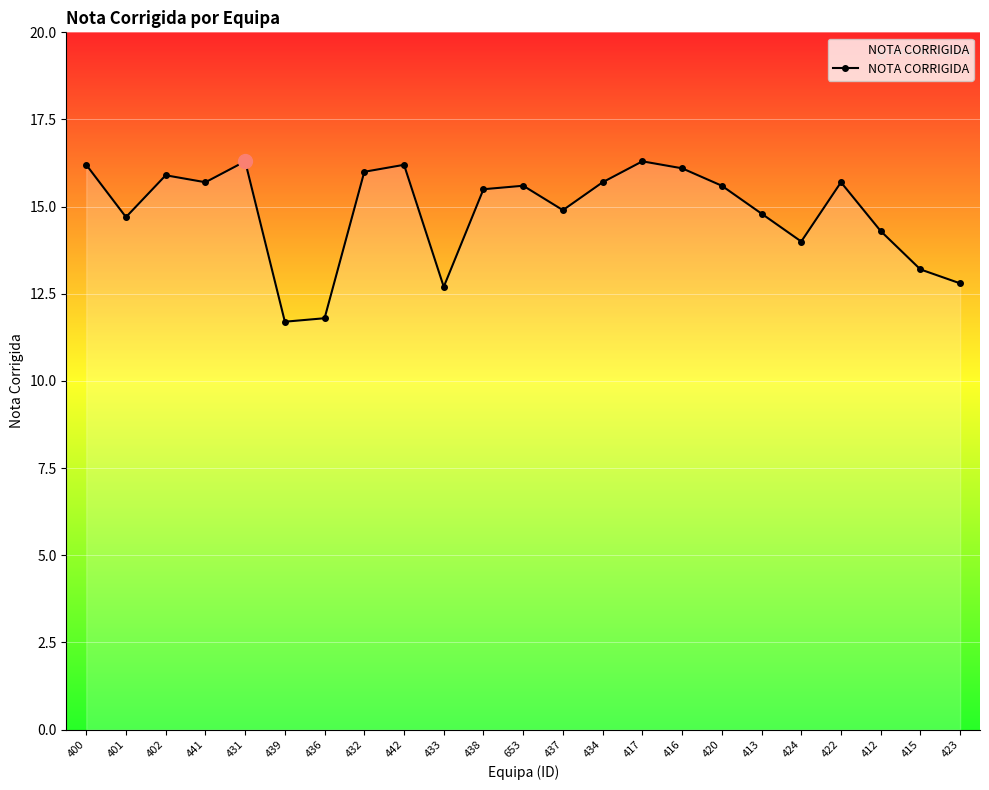

What is the smallest value displayed?

11.7